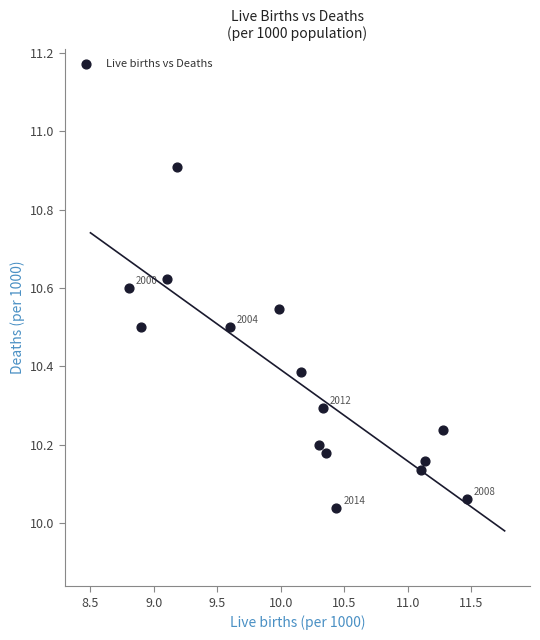

What is the range of X values (max minus min)?

2.7